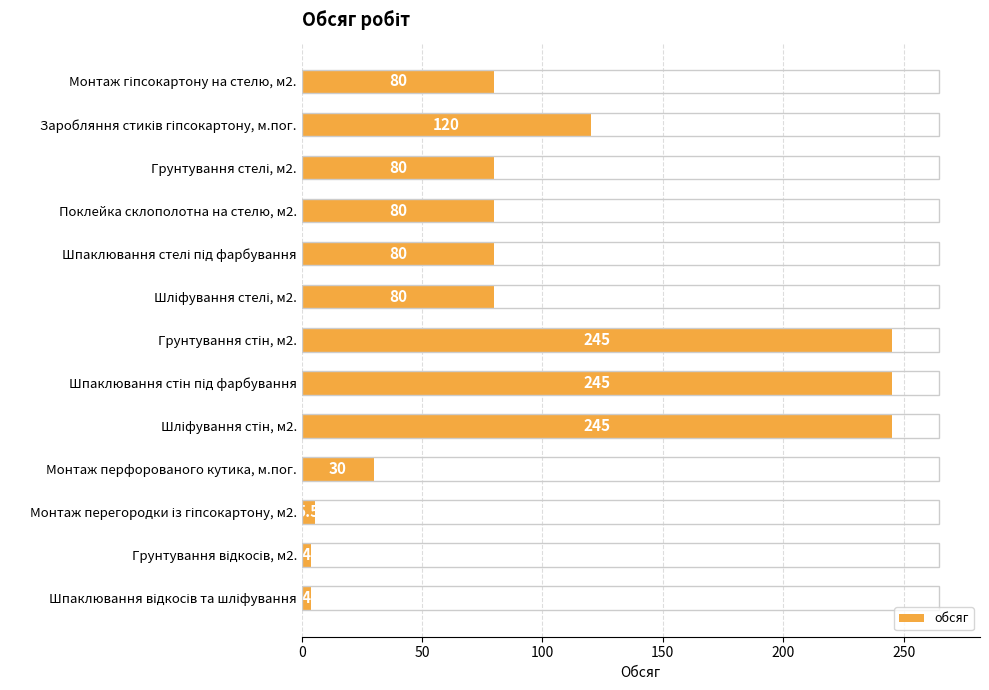

Reading bottom to top, list all the values displayed in this chart.

4.0	4.0	5.5	30.0	245.0	245.0	245.0	80.0	80.0	80.0	80.0	120.0	80.0